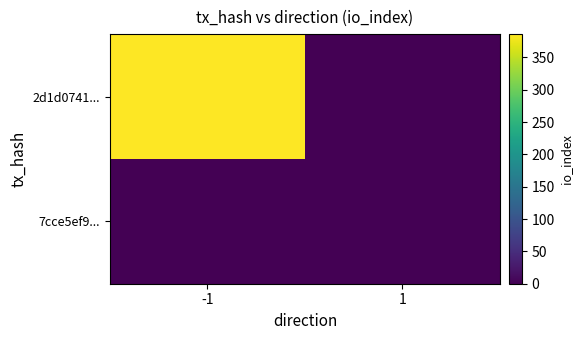

Count the number of data series in this chart.

2